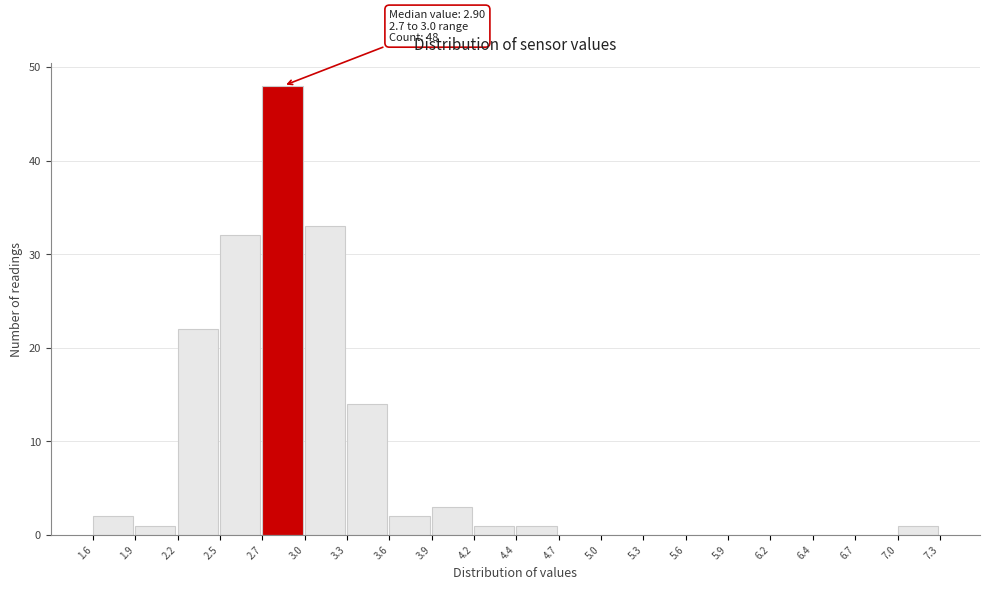

Which range on the x-axis has the tallest bar?

2.7 to 3.0